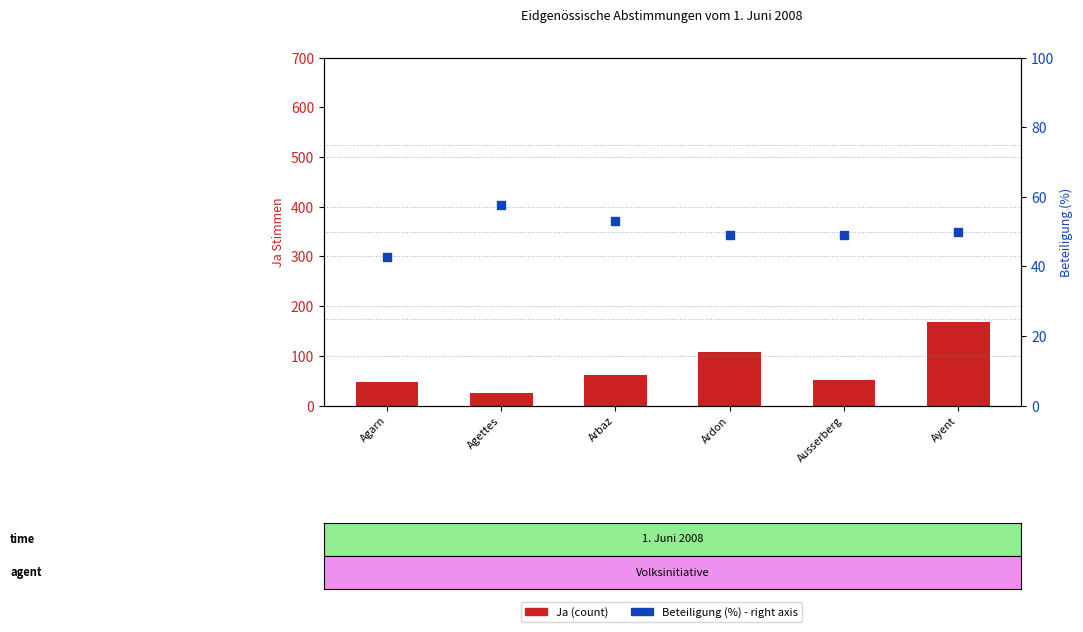

Is the value of Ja (count) at Ausserberg greater than the value of Beteiligung (%) at Ayent?

Yes